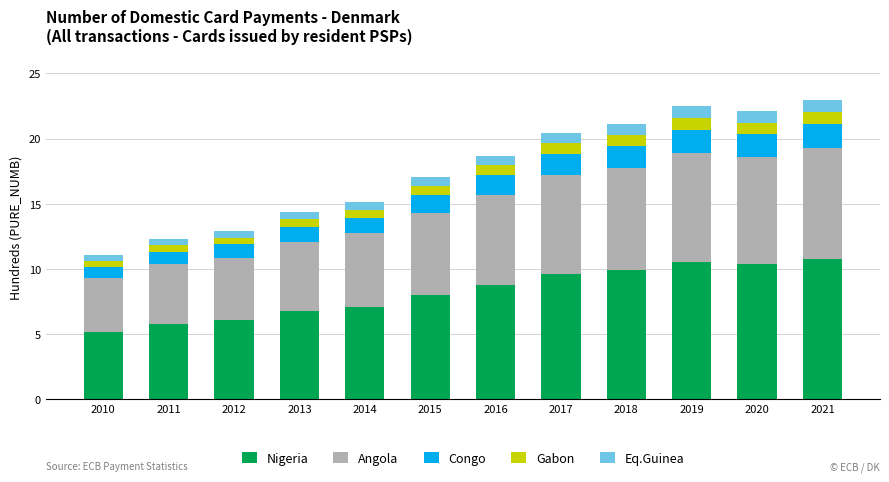

Does the chart contain stacked bars?

Yes